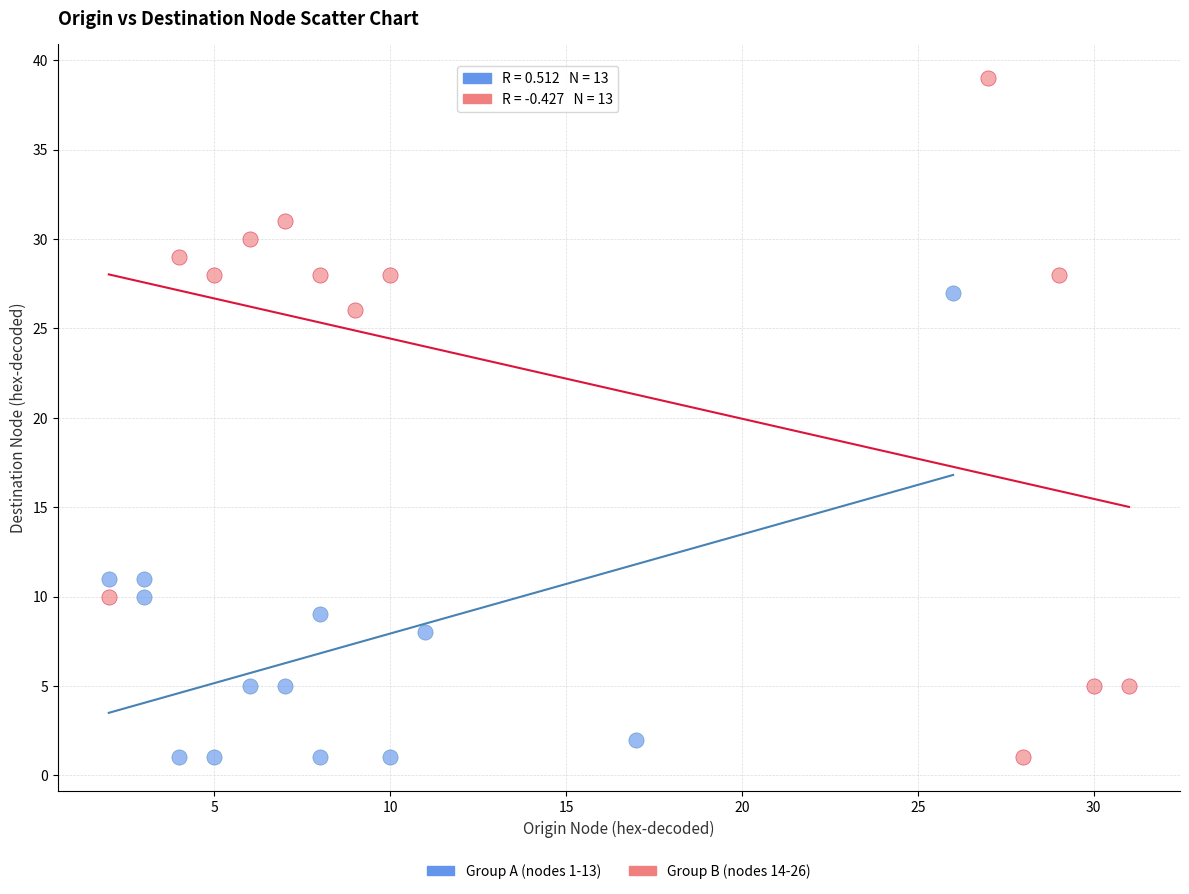

Which series has the widest spread of Y values?

Group B (nodes 14-26)